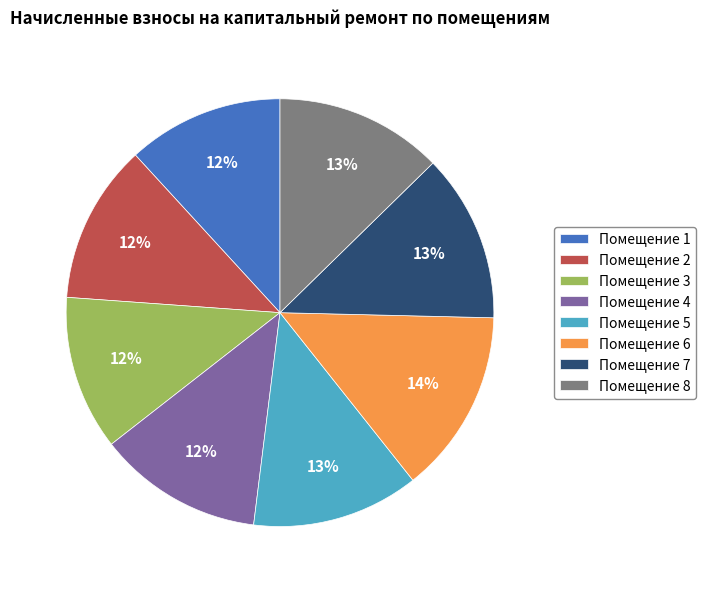

Which category has the biggest portion of the pie?

Помещение 6